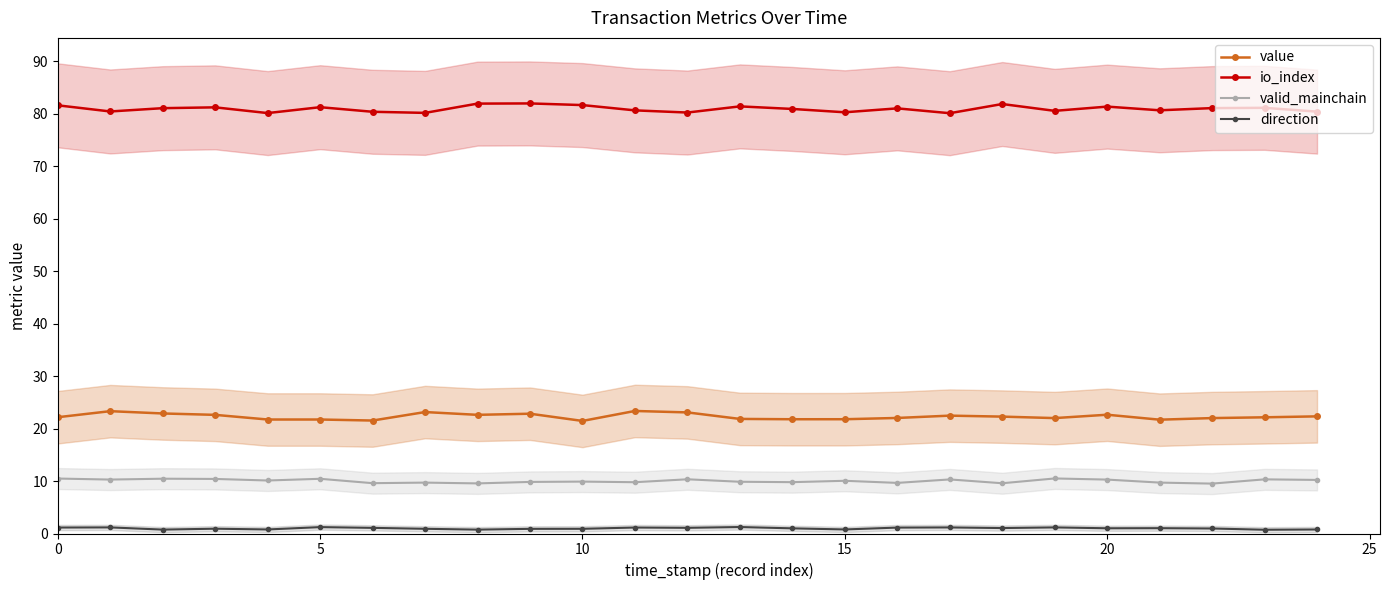

What is the difference between the value values at 0 and 11?

1.2